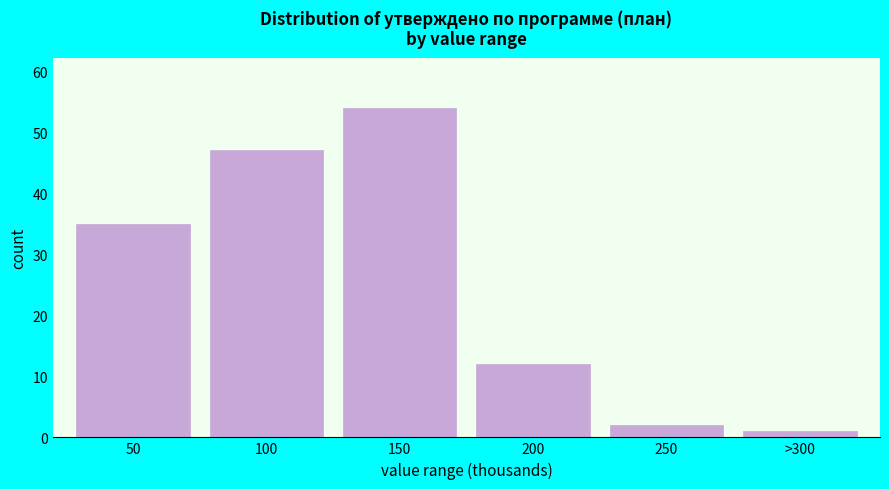

Reading left to right, transcribe all the data shown in this chart.

50=35	100=47	150=54	200=12	250=2	>300=1